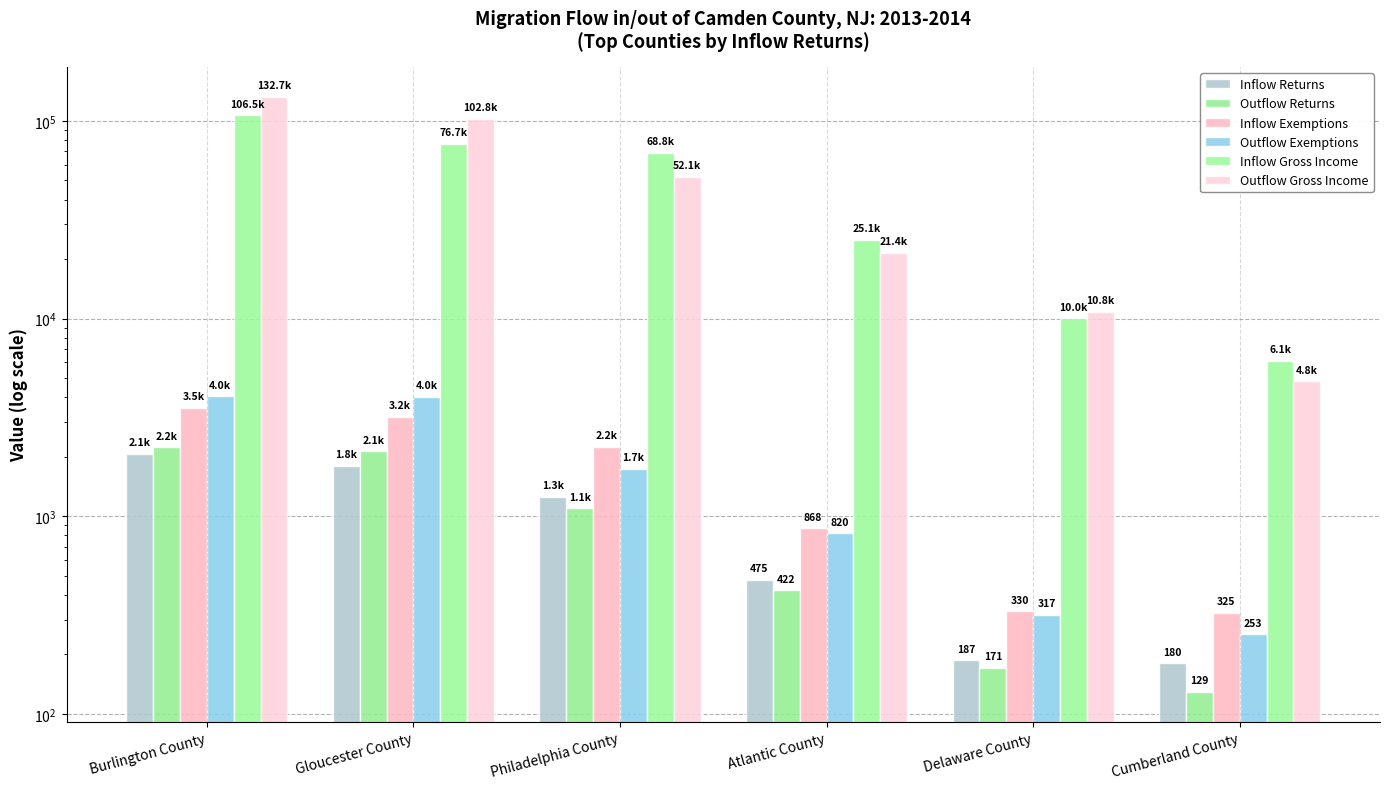

What is the label of the 4th bar from the left?

Atlantic County